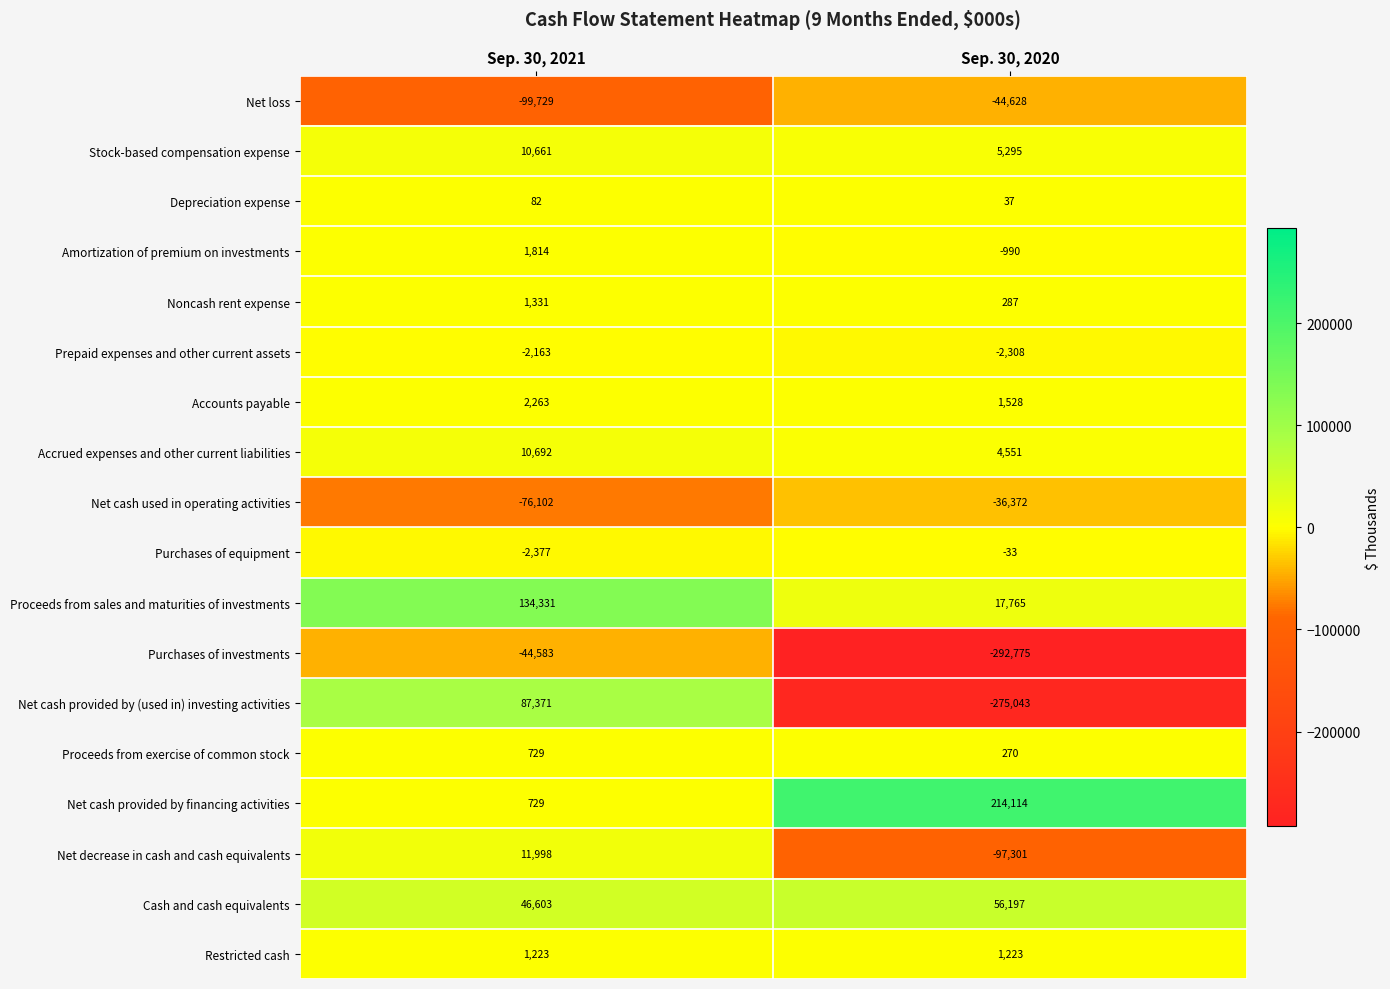

What is the difference between the highest and lowest values at Sep. 30, 2020?

506889